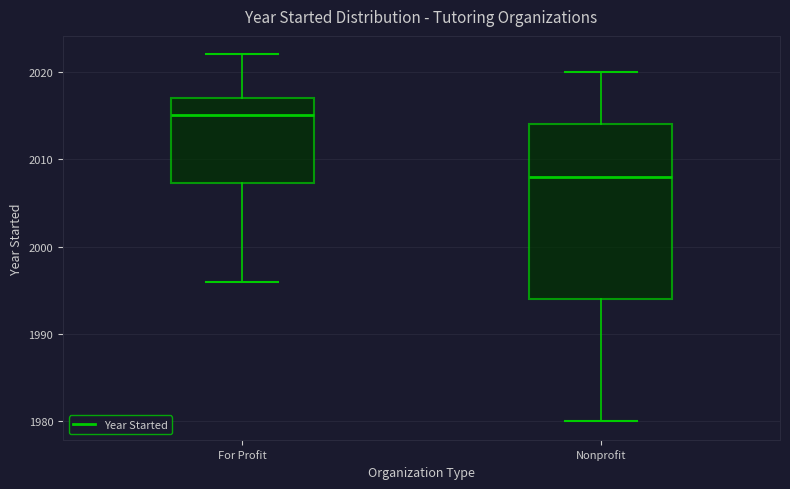

Reading left to right, transcribe this box plot: for each box, give where its median line is, the range the box spans, and where its two whiskers end, as read against the y-axis. The values are not printed on the chart, so give them approximately, as read against the axis.

For Profit: median 2015, box 2007 to 2017, whiskers 1996 to 2022
Nonprofit: median 2008, box 1994 to 2014, whiskers 1980 to 2020